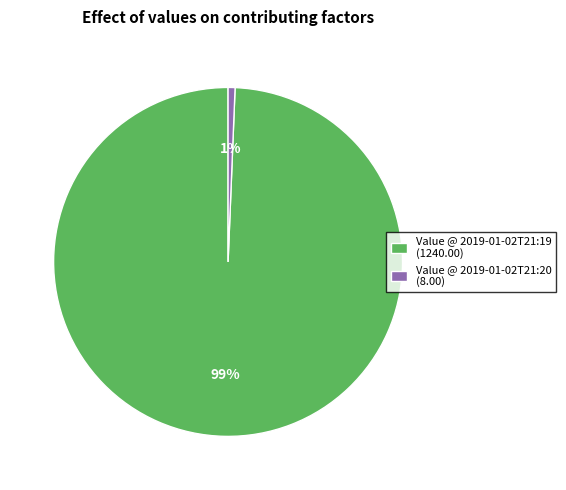

Which has a higher value, Value @ 2019-01-02T21:19 (1240.00) or Value @ 2019-01-02T21:20 (8.00)?

Value @ 2019-01-02T21:19 (1240.00)